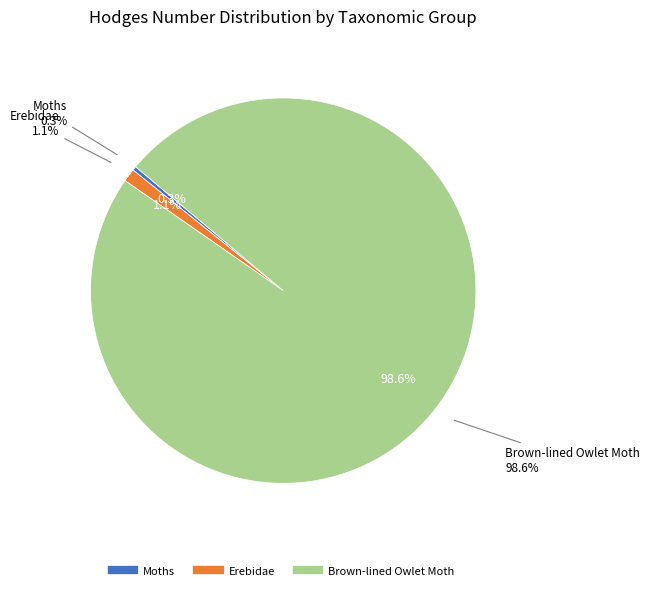

How many slices are in this pie chart?

3